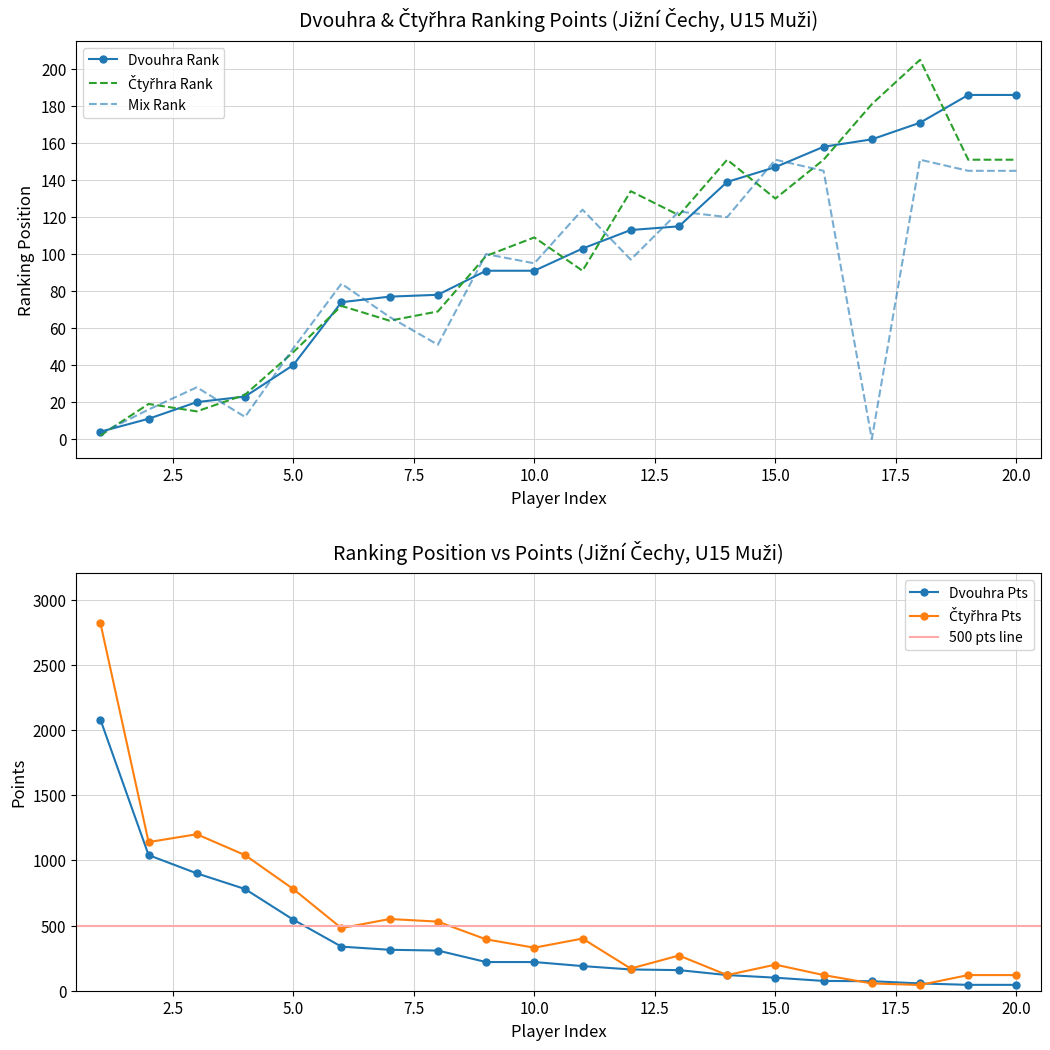

What is the difference between the maximum and second lowest values in the Dvouhra_pts series?

2035